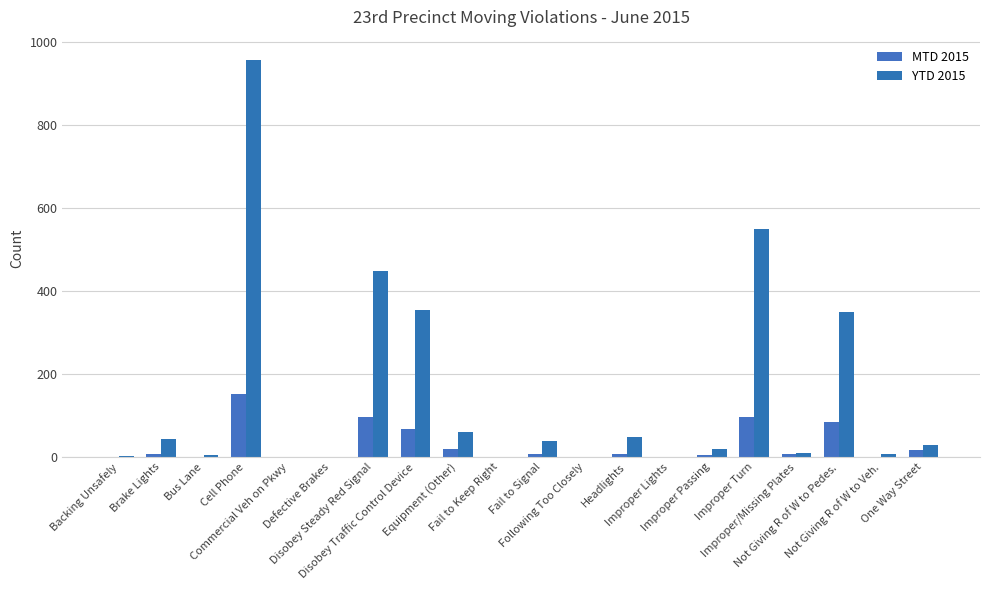

What position from the right is Following Too Closely?

9